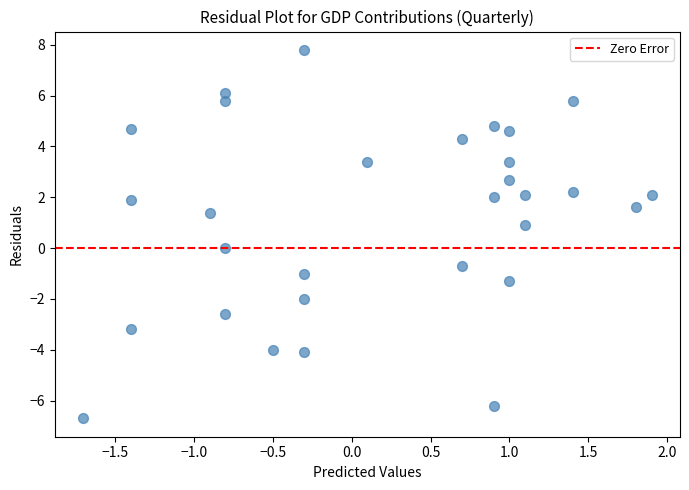

What is the range of X values (max minus min)?

3.6